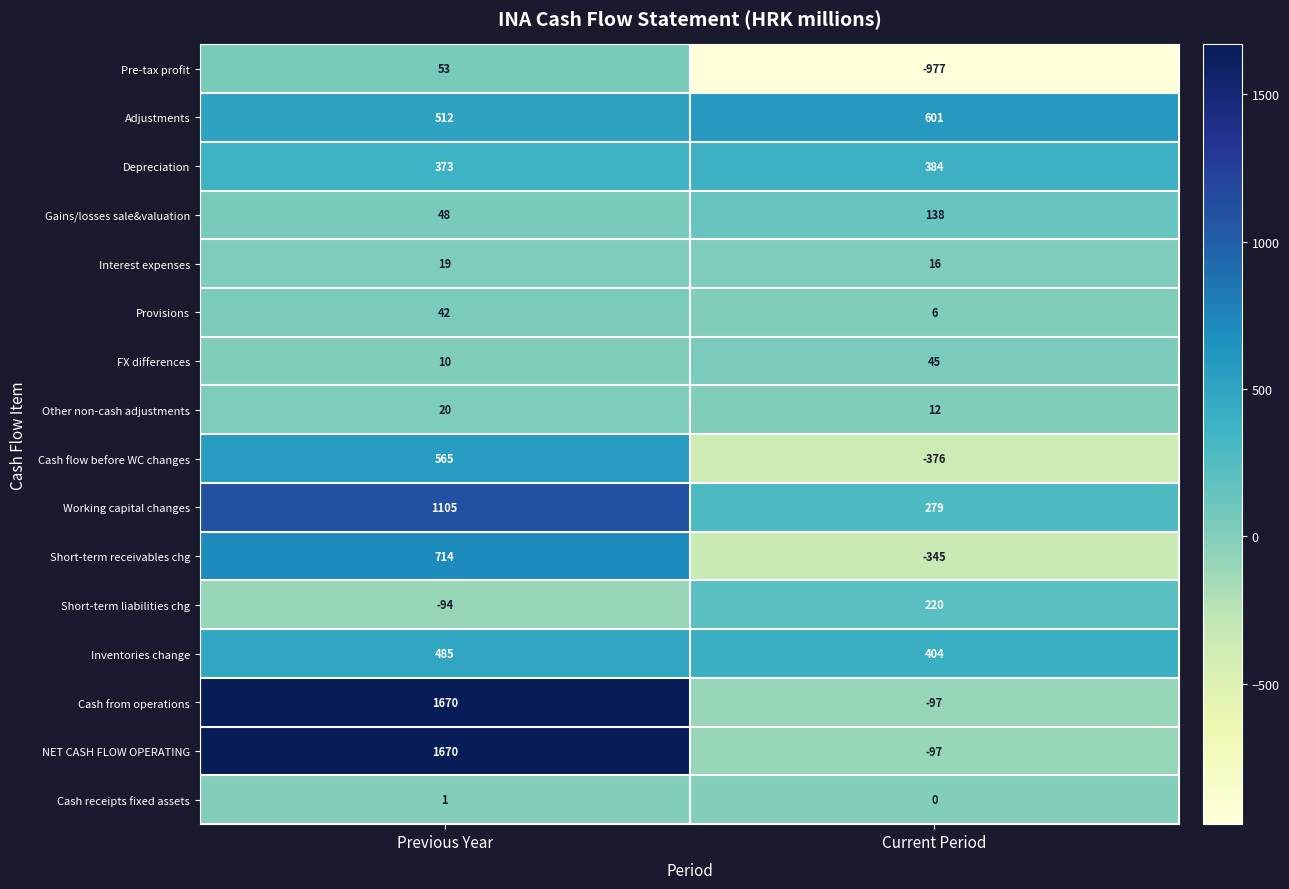

At which category does the chart reach its minimum across all series?

Current Period